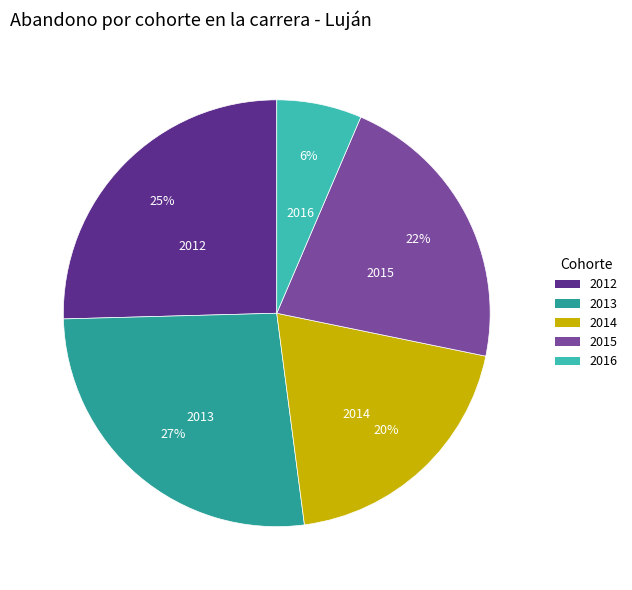

To the nearest percent, what portion does 2015 represent?

22%